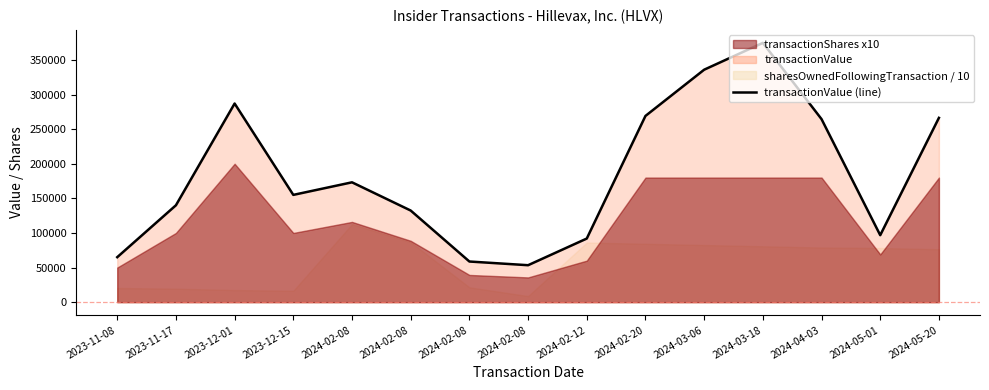

What is the greatest value displayed?

374649